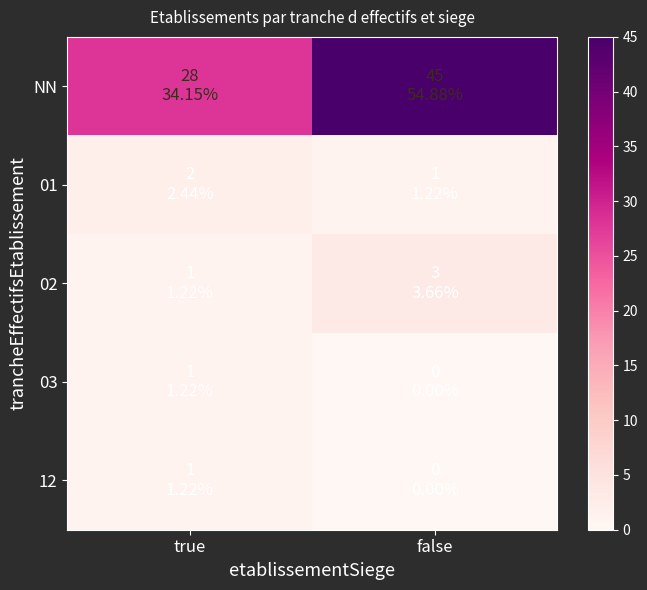

Rank the series at true from lowest to highest value.

02, 03, 12, 01, NN